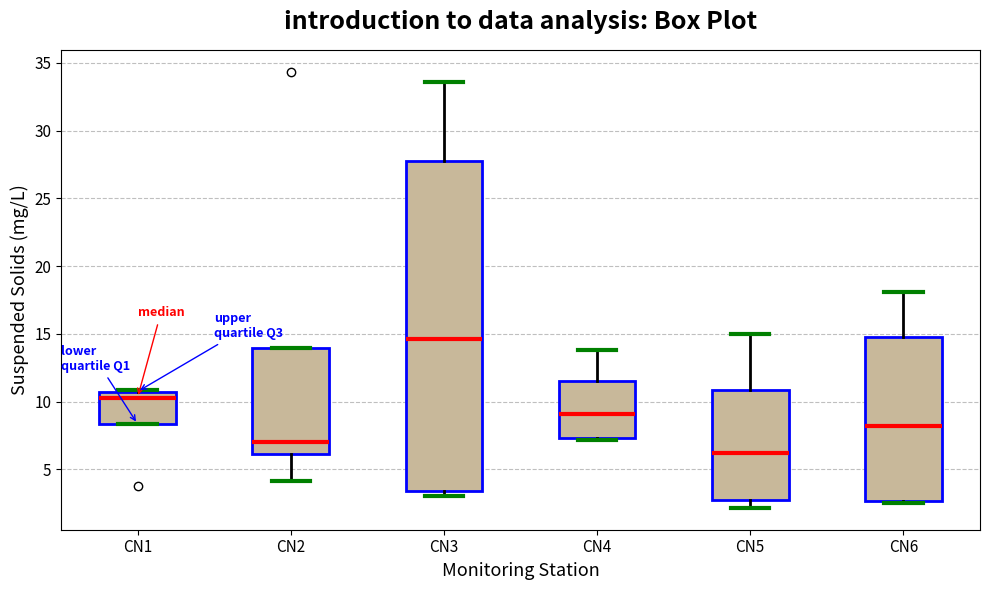

Reading left to right, transcribe this box plot: for each box, give where its median line is, the range the box spans, and where its two whiskers end, as read against the y-axis. The values are not printed on the chart, so give them approximately, as read against the axis.

CN1: median 10.5 (just below the box's upper edge), box 8.5 to 10.5, whiskers 8.5 to 11.0
CN2: median 7.0, box 6.0 to 14.0, whiskers 4.0 to 14.0
CN3: median 14.5, box 3.5 to 27.5, whiskers 3.0 to 33.5
CN4: median 9.0, box 7.5 to 11.5, whiskers 7.0 to 14.0
CN5: median 6.0, box 2.5 to 11.0, whiskers 2.0 to 15.0
CN6: median 8.0, box 2.5 to 15.0, whiskers 2.5 (just below the box's lower edge) to 18.0